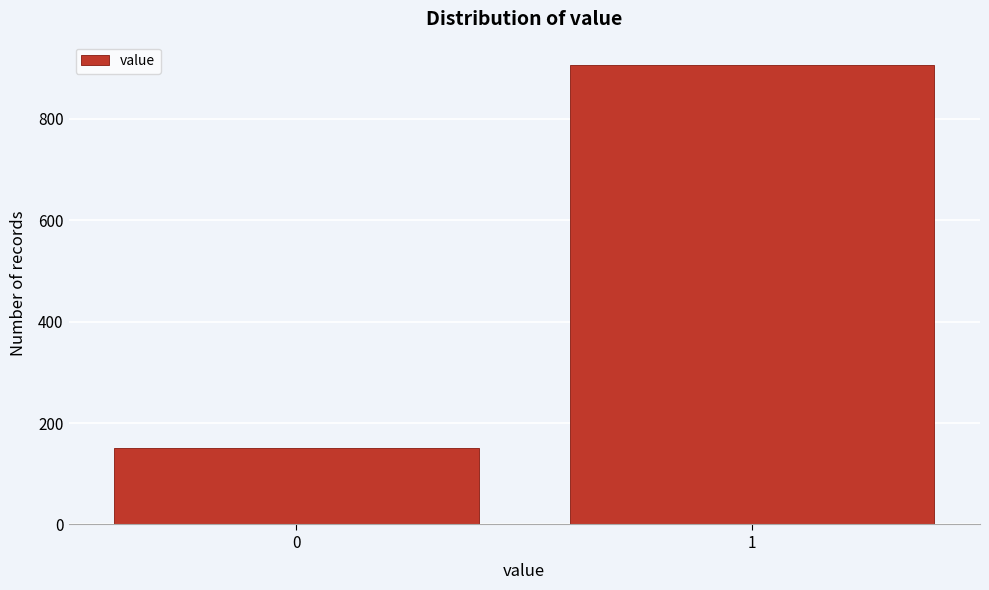

Reading left to right, transcribe all the data shown in this chart.

151	907